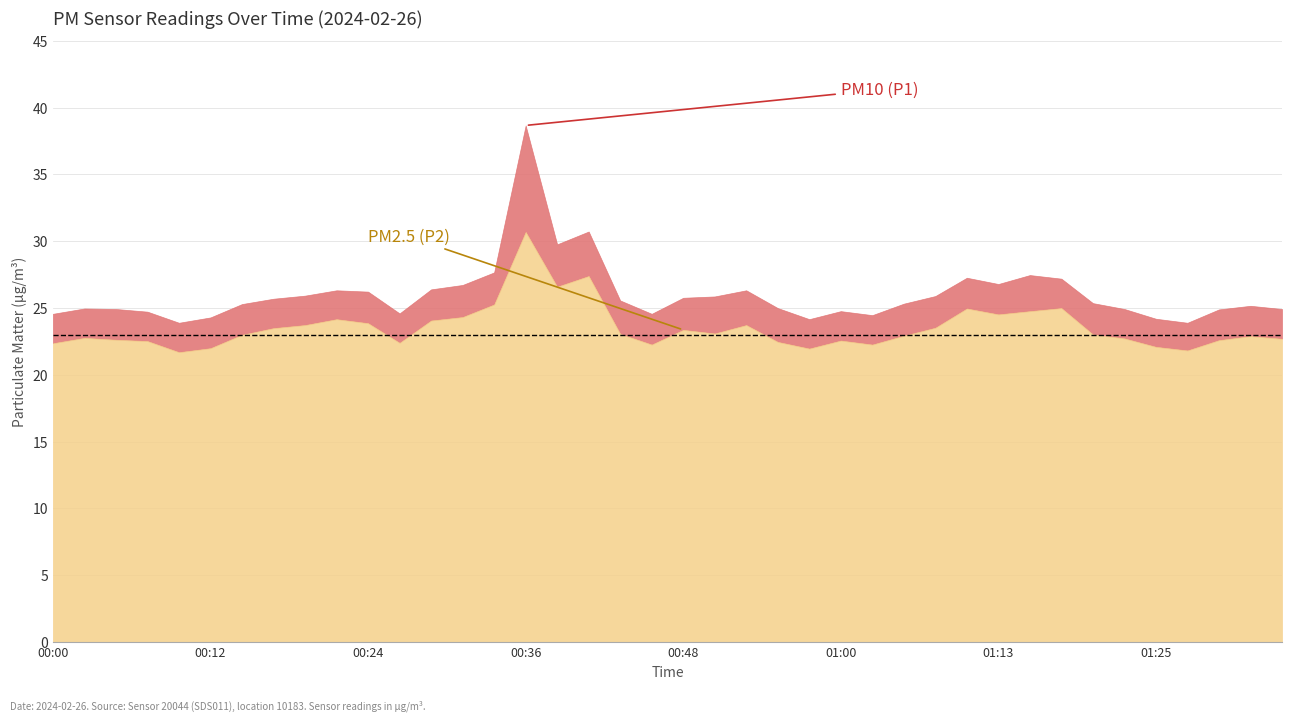

True or false: P1 and P2 cross at least once.

False